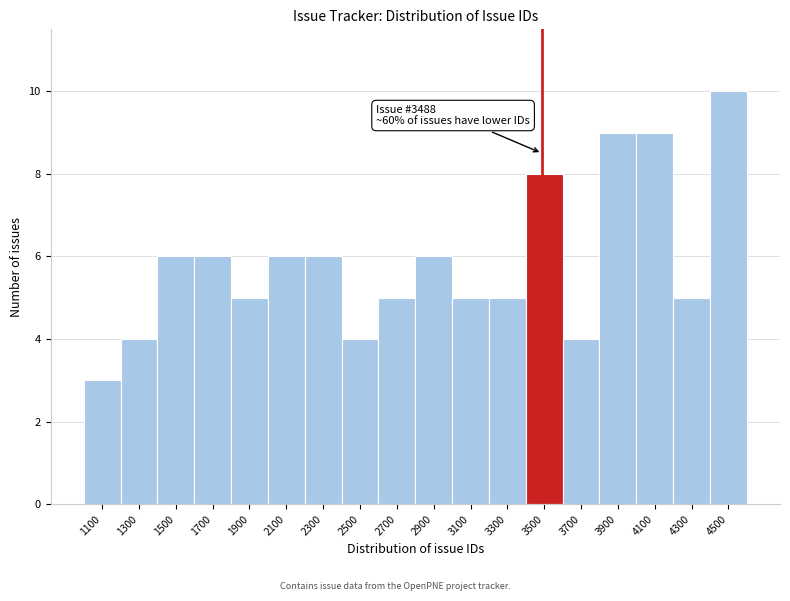

Over which range of the x-axis is the bar tallest?

4400 to 4600